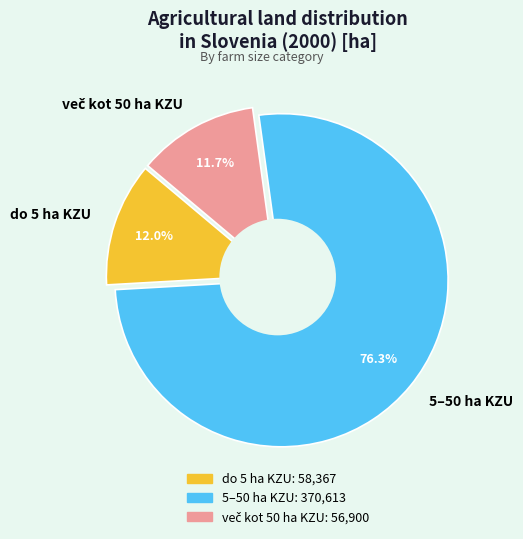

Count the number of slices in the pie.

3